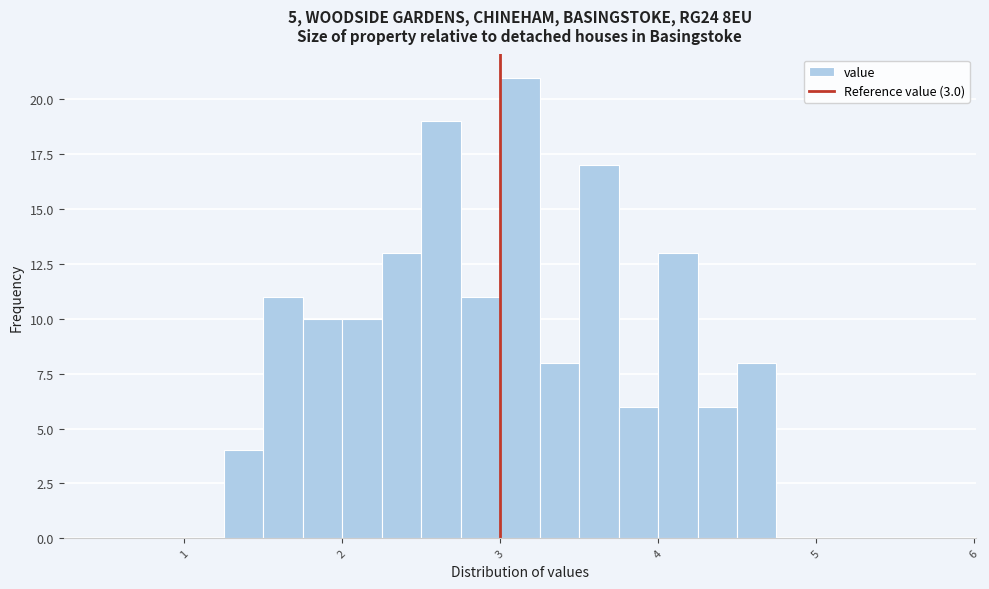

Around what value on the x-axis is the tallest bar? Give the approximate position of its centre, as read against the axis.

3.1